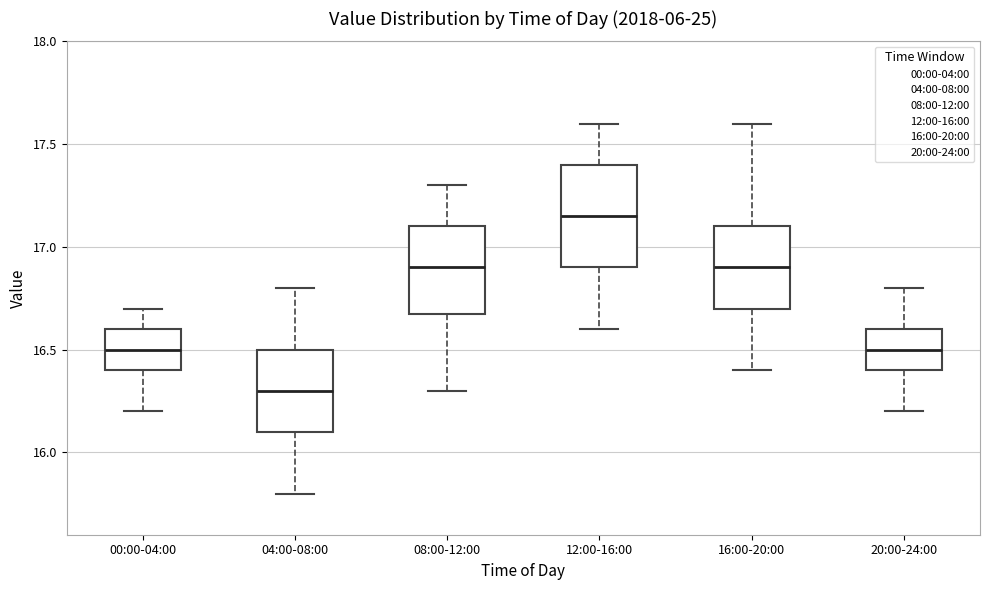

Comparing the boxes themselves (not the whiskers), which one is the tallest?

12:00-16:00